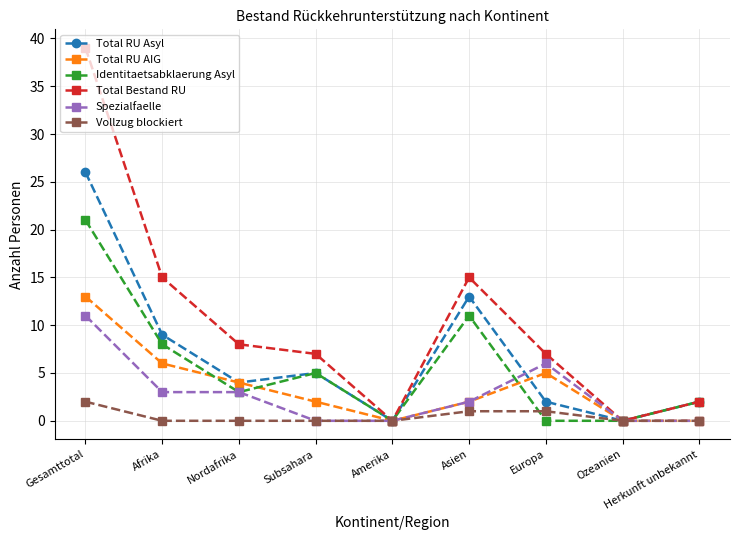

What is the difference between the highest and lowest values at Subsahara?

7